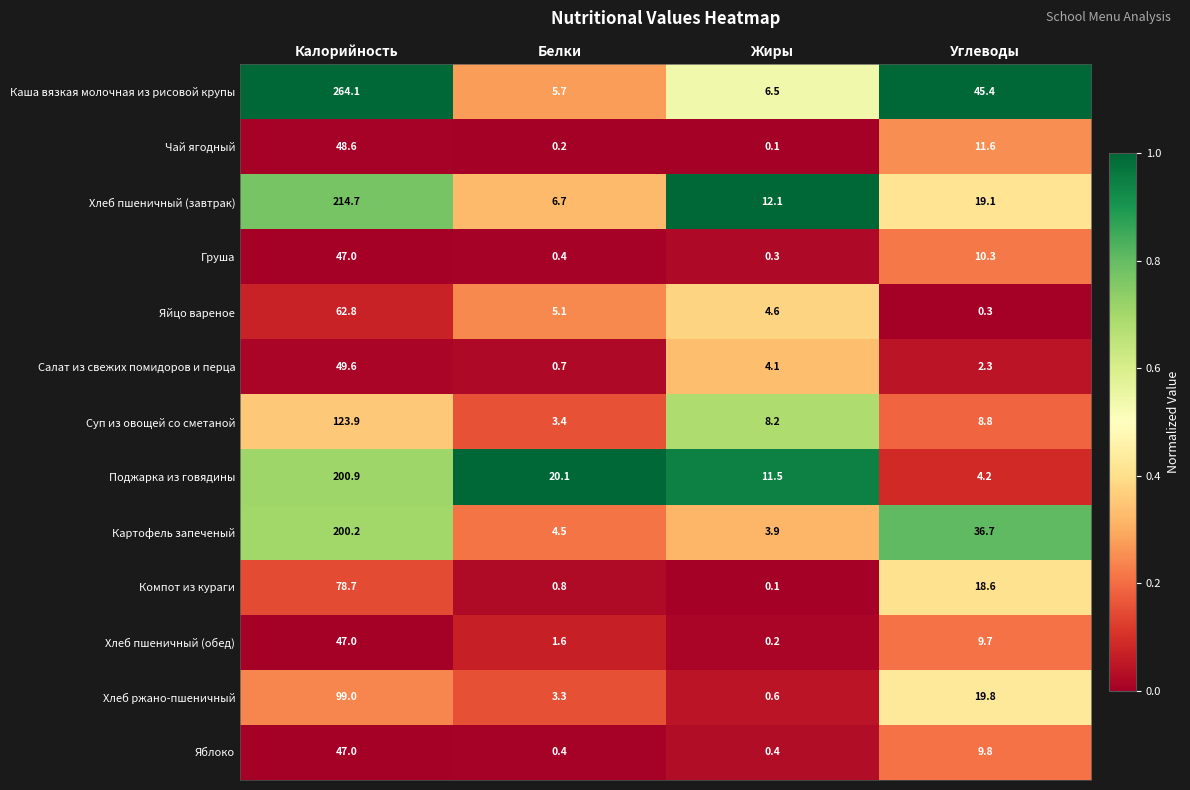

What is the sum of the Хлеб ржано-пшеничный values at Углеводы and Белки?

23.1